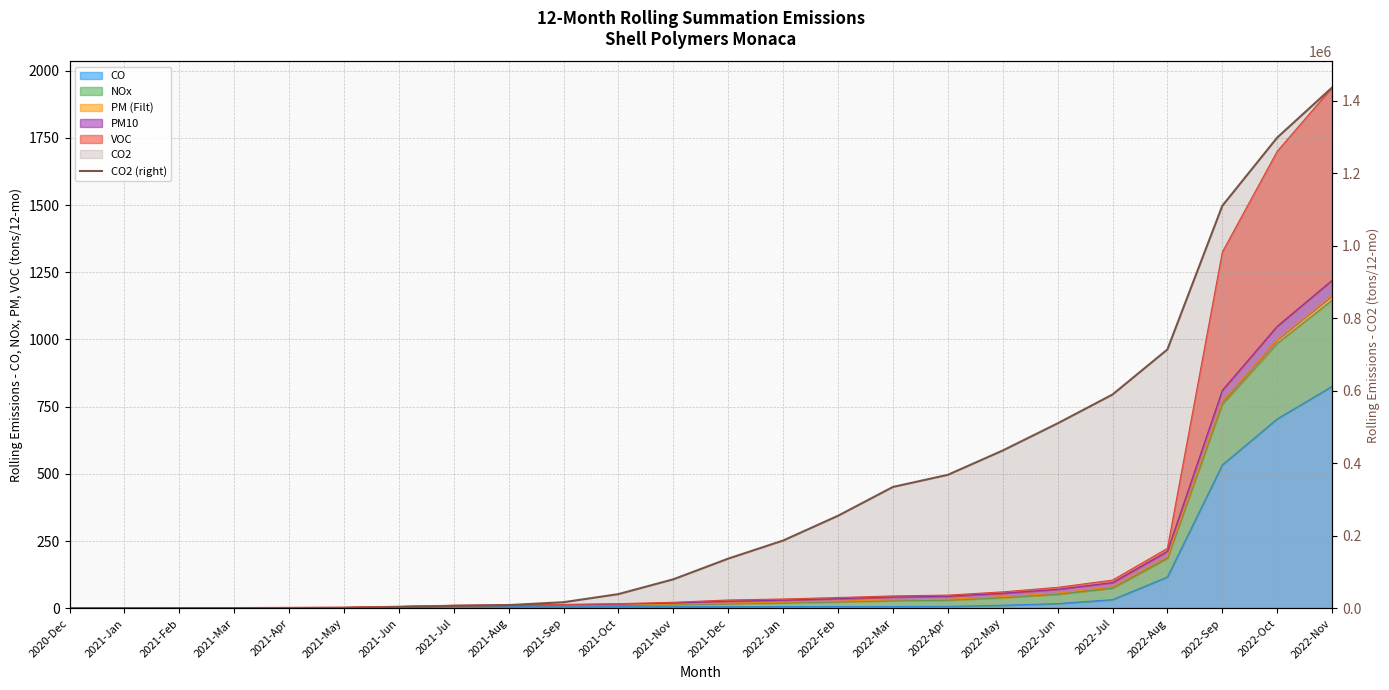

True or false: the data shows 137520.6 at 2021-Dec.

True